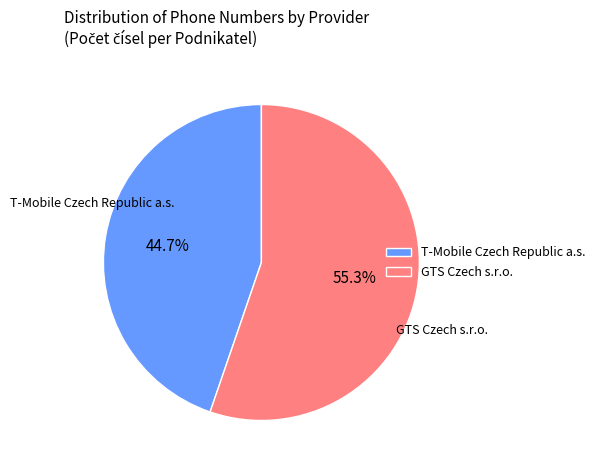

How much of the chart is everything except GTS Czech s.r.o.?

44.7%